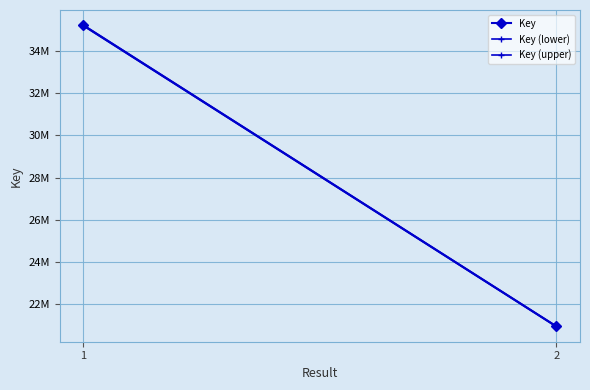

What is the difference between the Key (upper) values at 1 and 2?

14287987.4